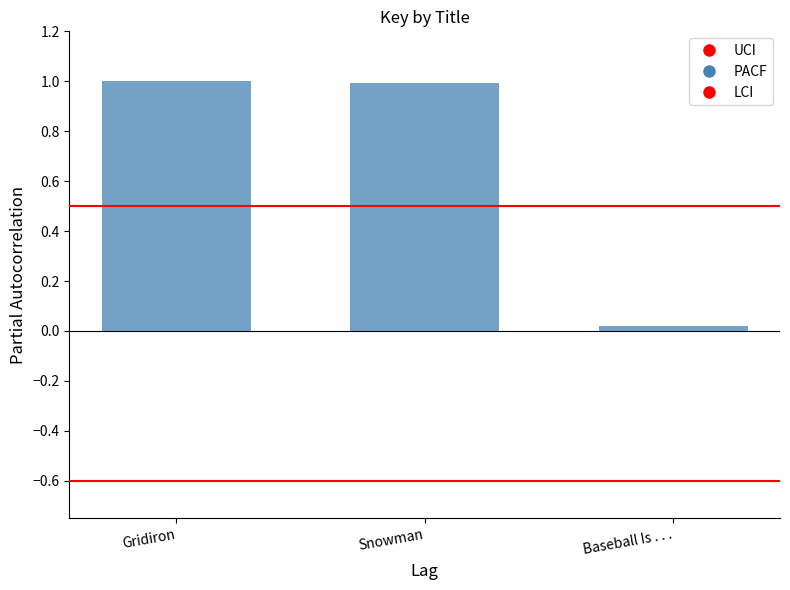

What is the label of the 3rd bar from the left?

Baseball Is . . .